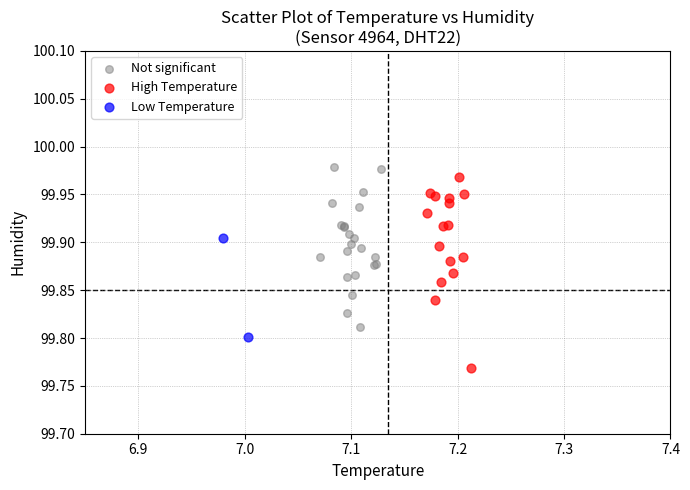

What are all the series names shown in the legend?

Not significant, High Temperature, Low Temperature